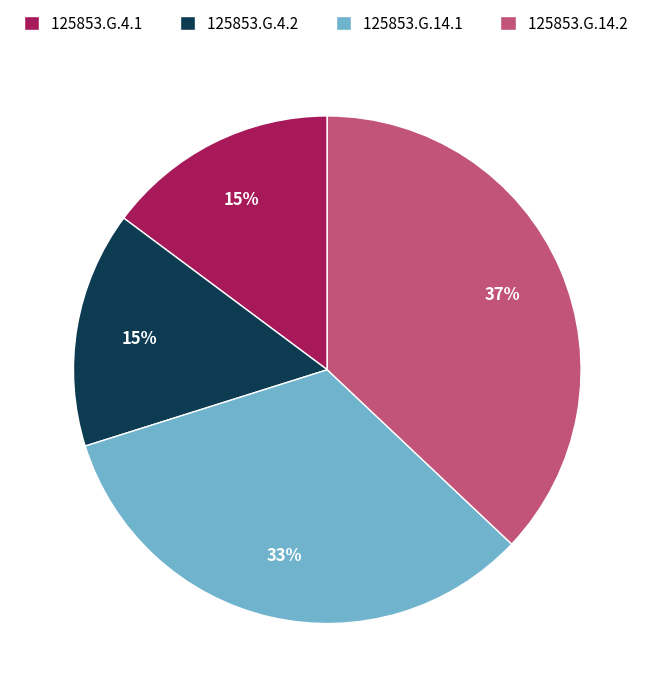

To the nearest percent, what portion does 125853.G.4.1 represent?

15%